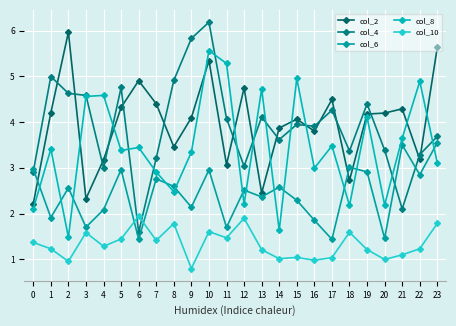

What is the value of the col_2 point at the 23rd from the left?

3.2